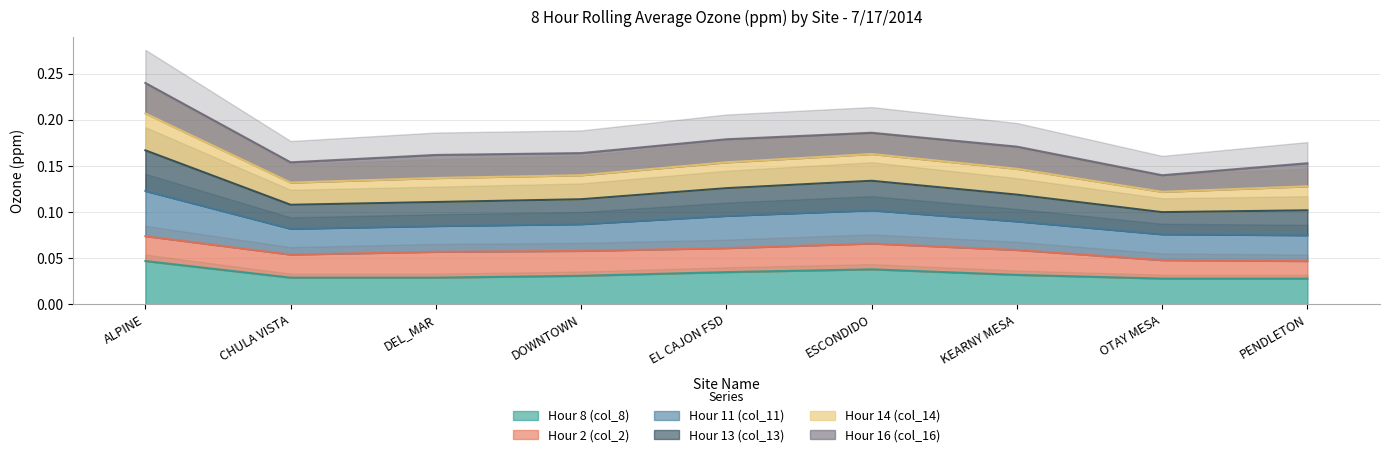

What is the greatest value displayed?

0.2